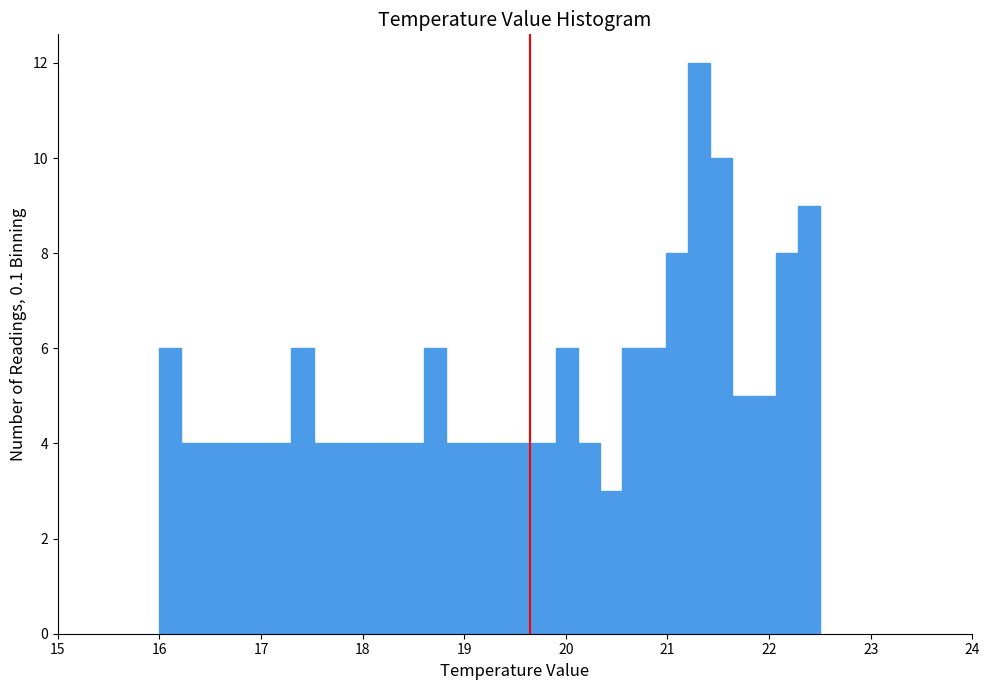

Around what value on the x-axis is the tallest bar? Give the approximate position of its centre, as read against the axis.

21.3